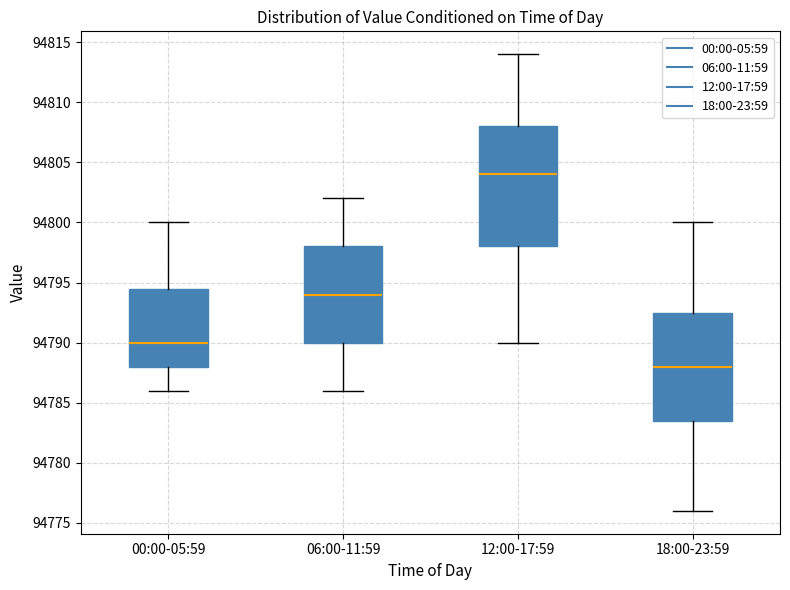

Where is the lower edge of the box for 06:00-11:59 on the y-axis? The values are not printed on the chart, so give them approximately, as read against the axis.

94790.0